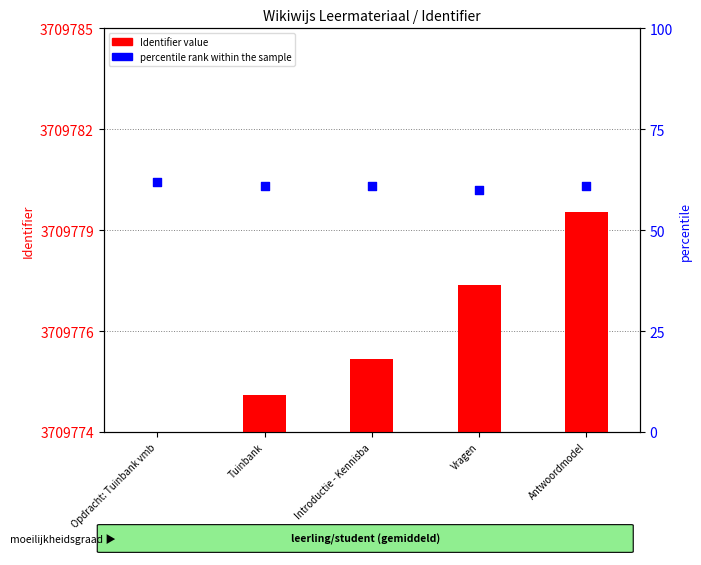

What are all the series names shown in the legend?

Identifier value, percentile rank within the sample